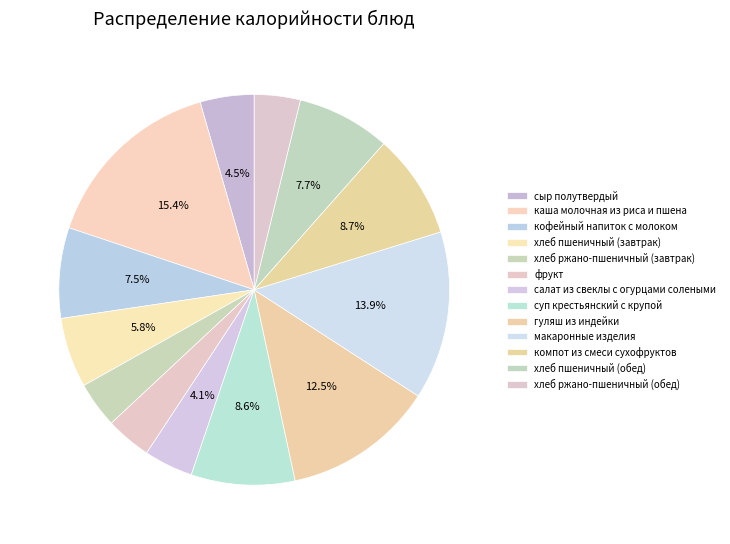

Rank the categories by value from lowest to highest.

фрукт, хлеб ржано-пшеничный (завтрак), хлеб ржано-пшеничный (обед), салат из свеклы с огурцами солеными, сыр полутвердый, хлеб пшеничный (завтрак), кофейный напиток с молоком, хлеб пшеничный (обед), суп крестьянский с крупой, компот из смеси сухофруктов, гуляш из индейки, макаронные изделия, каша молочная из риса и пшена